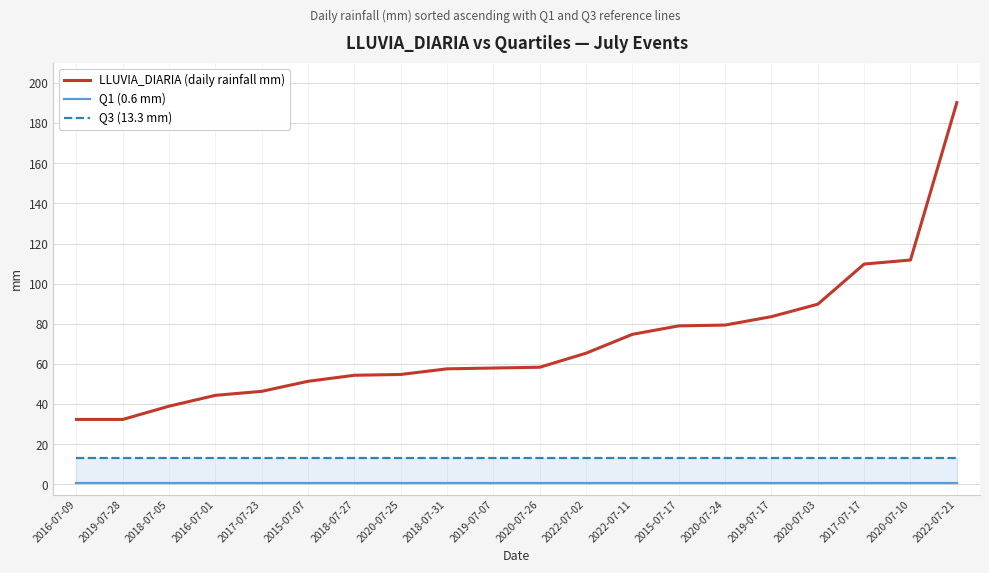

What is the approximate value of LLUVIA_DIARIA (daily rainfall mm) at 2018-07-31?

57.6